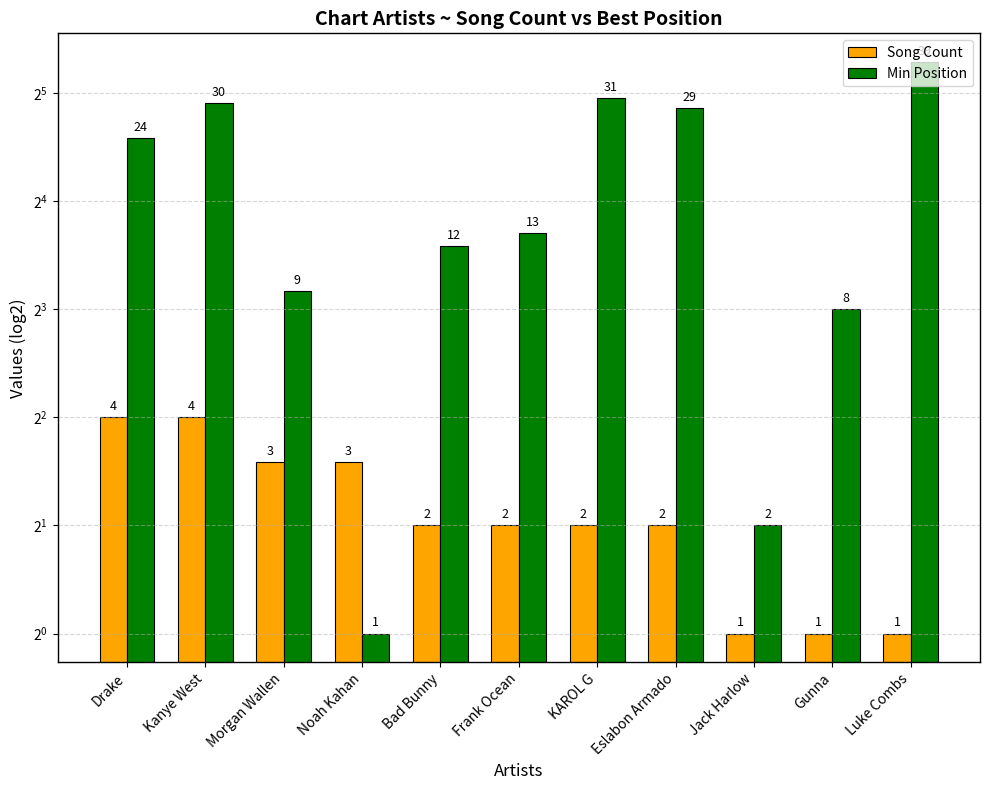

At which category is the sum across all series the highest?

Luke Combs